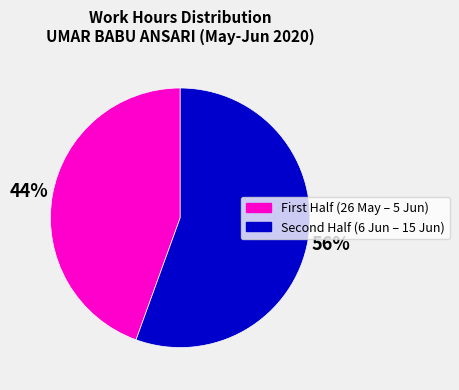

Is there a majority slice in this chart?

Yes